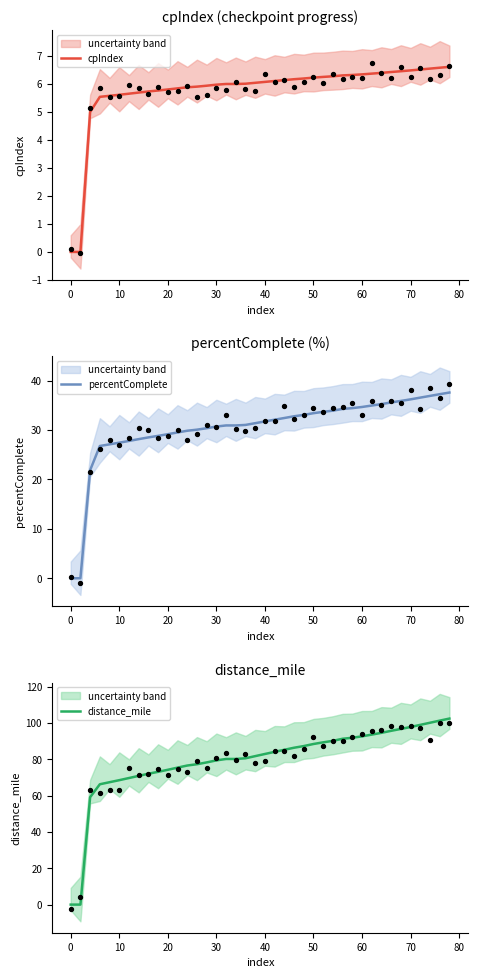

At how many categories does at least one series exceed 85?

18